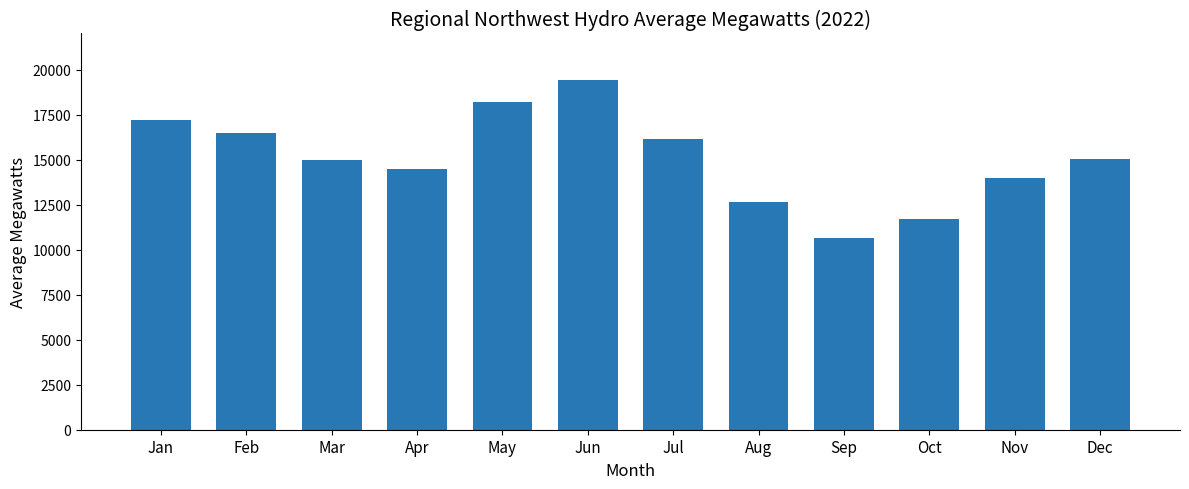

Read the value at Apr.

14459.0